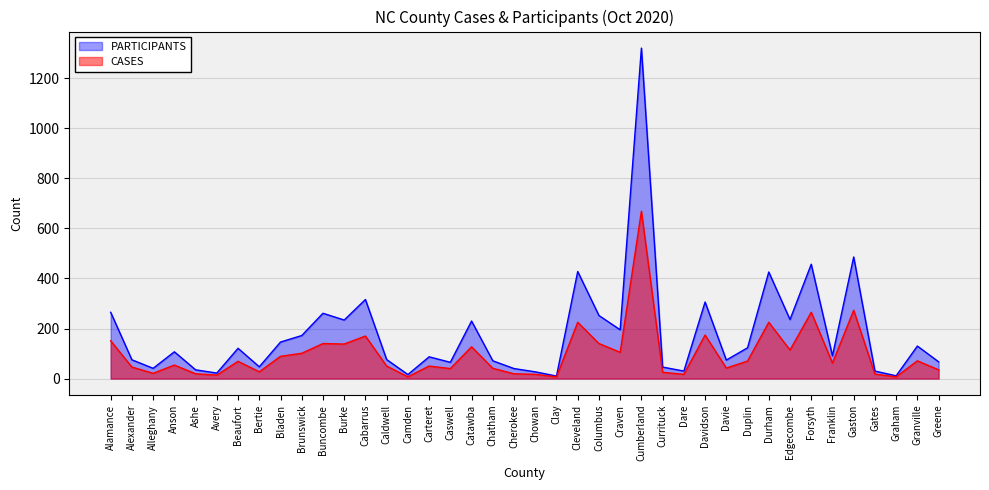

True or false: PARTICIPANTS has more than 0 interior local peaks.

True